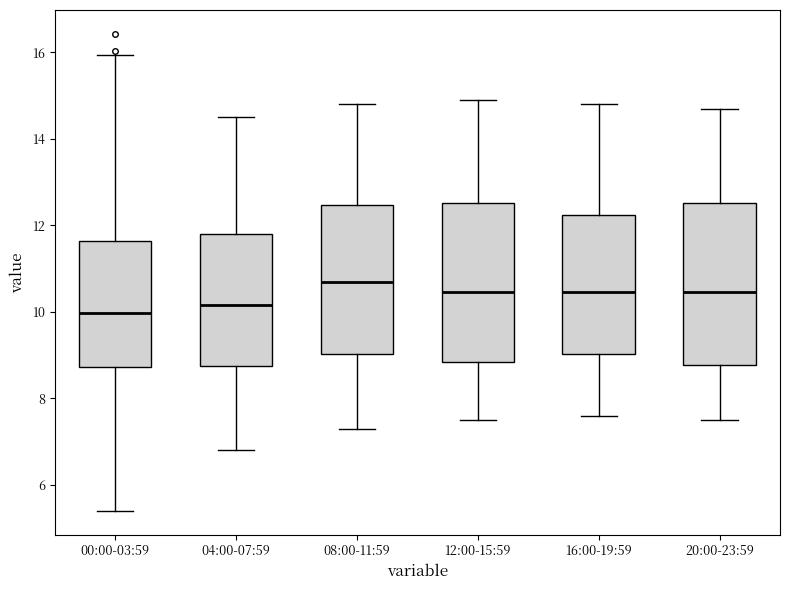

Reading left to right, read every box against the y-axis: the position of its median line, the range the box covers, and the ends of its whiskers. The values are not printed on the chart, so give them approximately, as read against the axis.

00:00-03:59: median 10.0, box 8.8 to 11.6, whiskers 5.4 to 16.0
04:00-07:59: median 10.2, box 8.8 to 11.8, whiskers 6.8 to 14.6
08:00-11:59: median 10.8, box 9.0 to 12.4, whiskers 7.4 to 14.8
12:00-15:59: median 10.4, box 8.8 to 12.6, whiskers 7.6 to 15.0
16:00-19:59: median 10.4, box 9.0 to 12.2, whiskers 7.6 to 14.8
20:00-23:59: median 10.4, box 8.8 to 12.6, whiskers 7.6 to 14.8